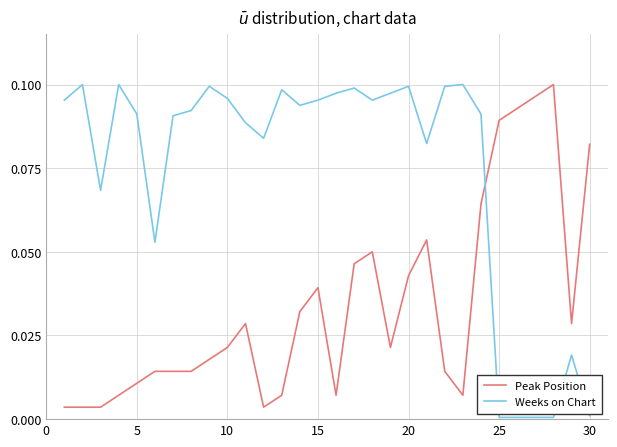

Which series has the largest range (max minus min)?

Weeks on Chart